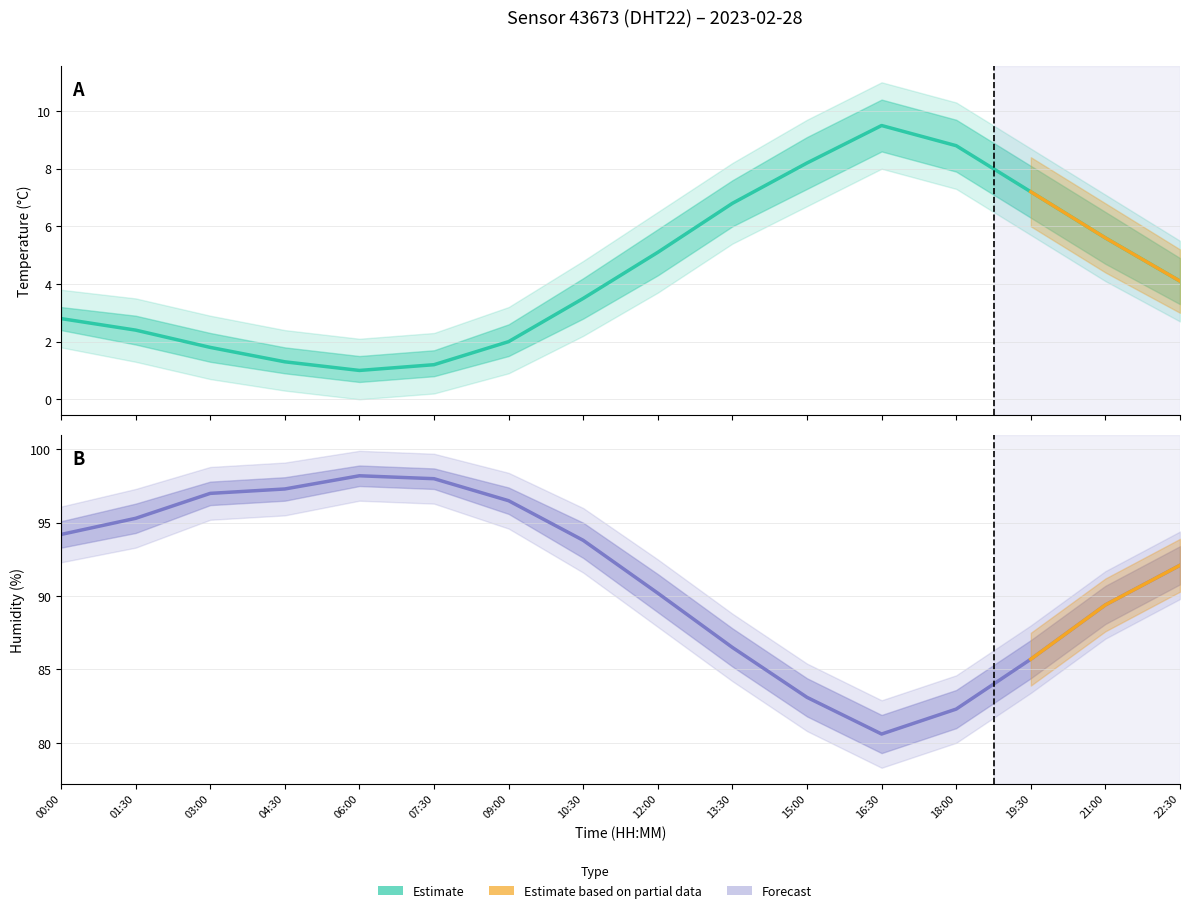

Rank the categories by humidity value from highest to lowest.

06:00, 07:30, 04:30, 03:00, 09:00, 01:30, 00:00, 10:30, 22:30, 12:00, 21:00, 13:30, 19:30, 15:00, 18:00, 16:30